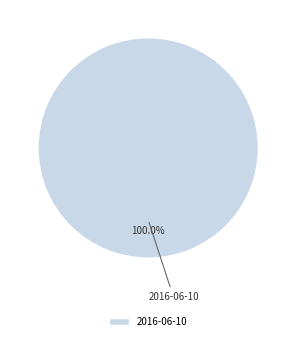

Rank the categories by value from highest to lowest.

2016-06-10